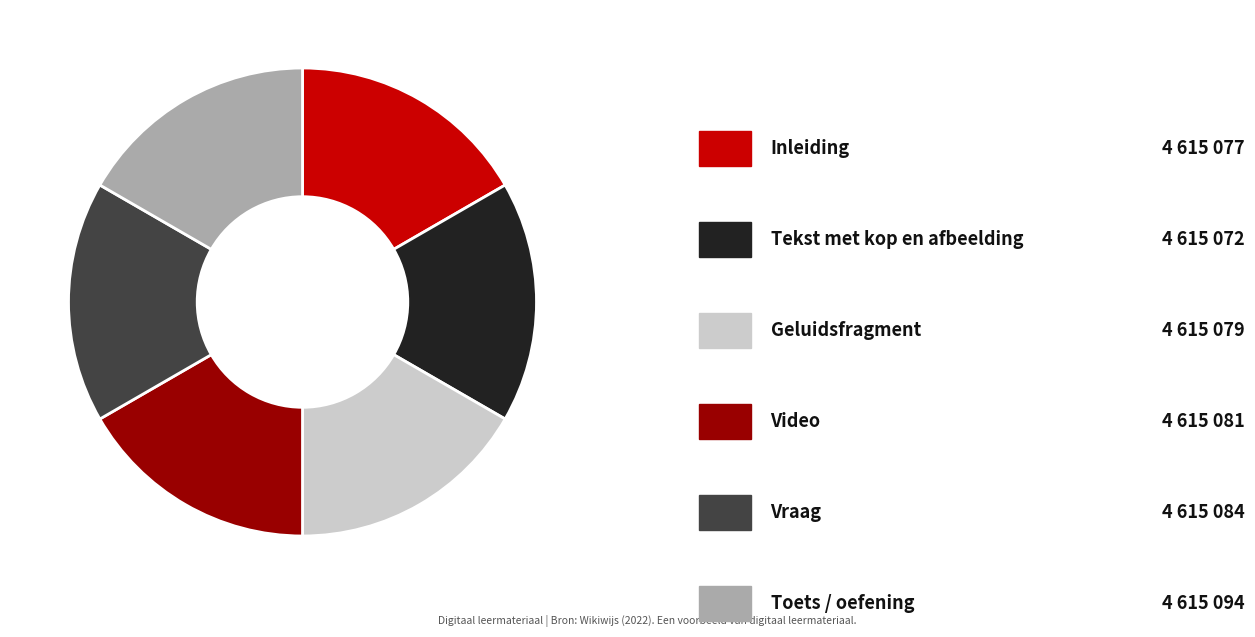

Is there a majority slice in this chart?

No